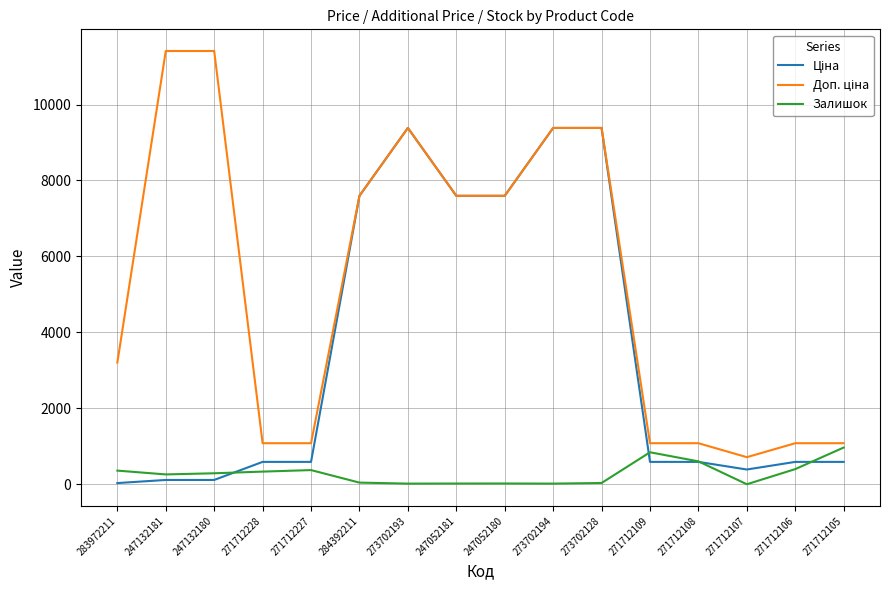

What is the total value across all series at 271712108?

2275.6